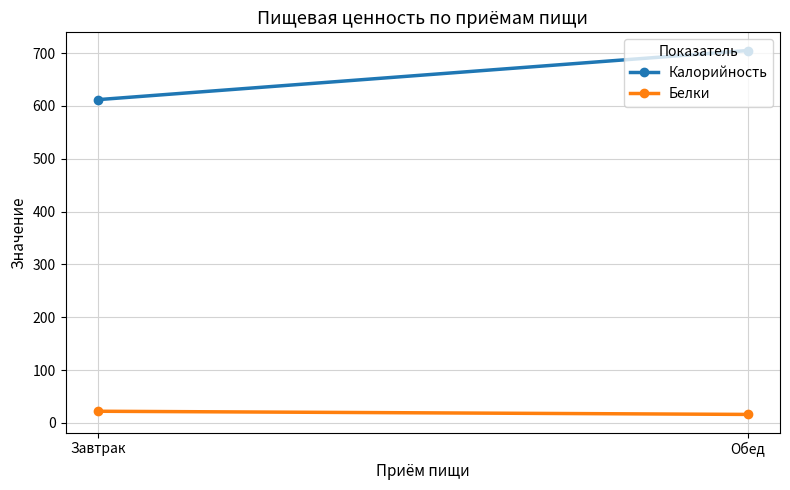

The value of Белки at Обед is 25. True or false?

False